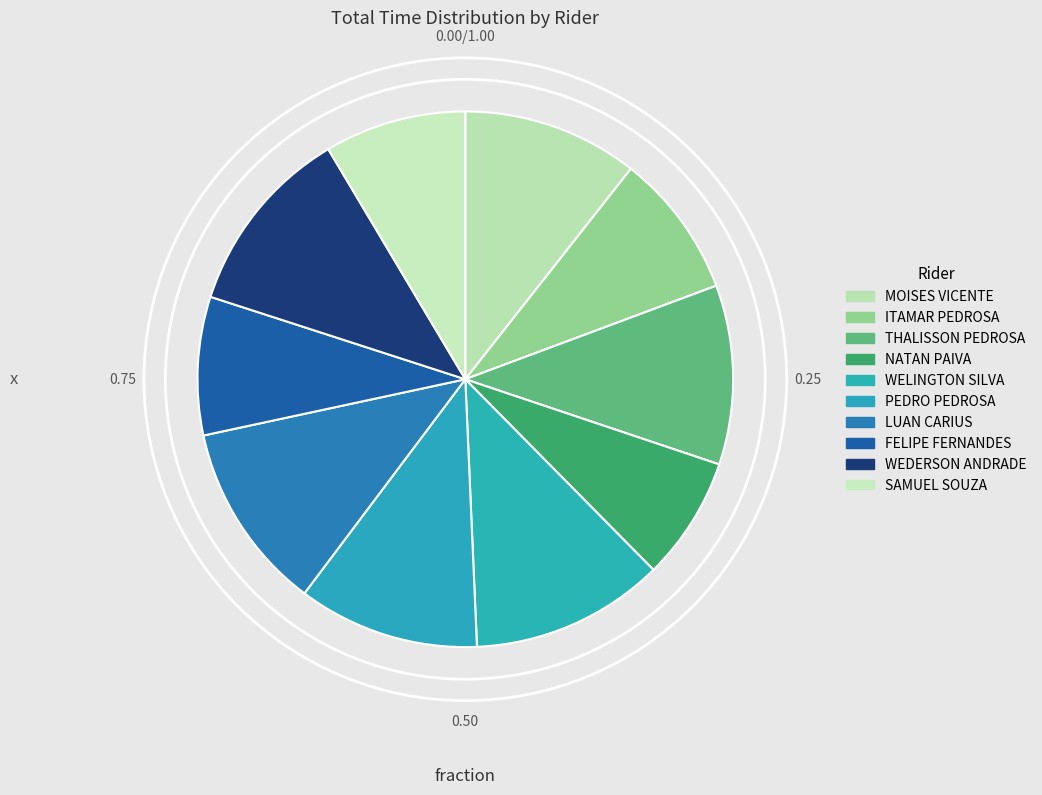

How many segments does this pie chart have?

10